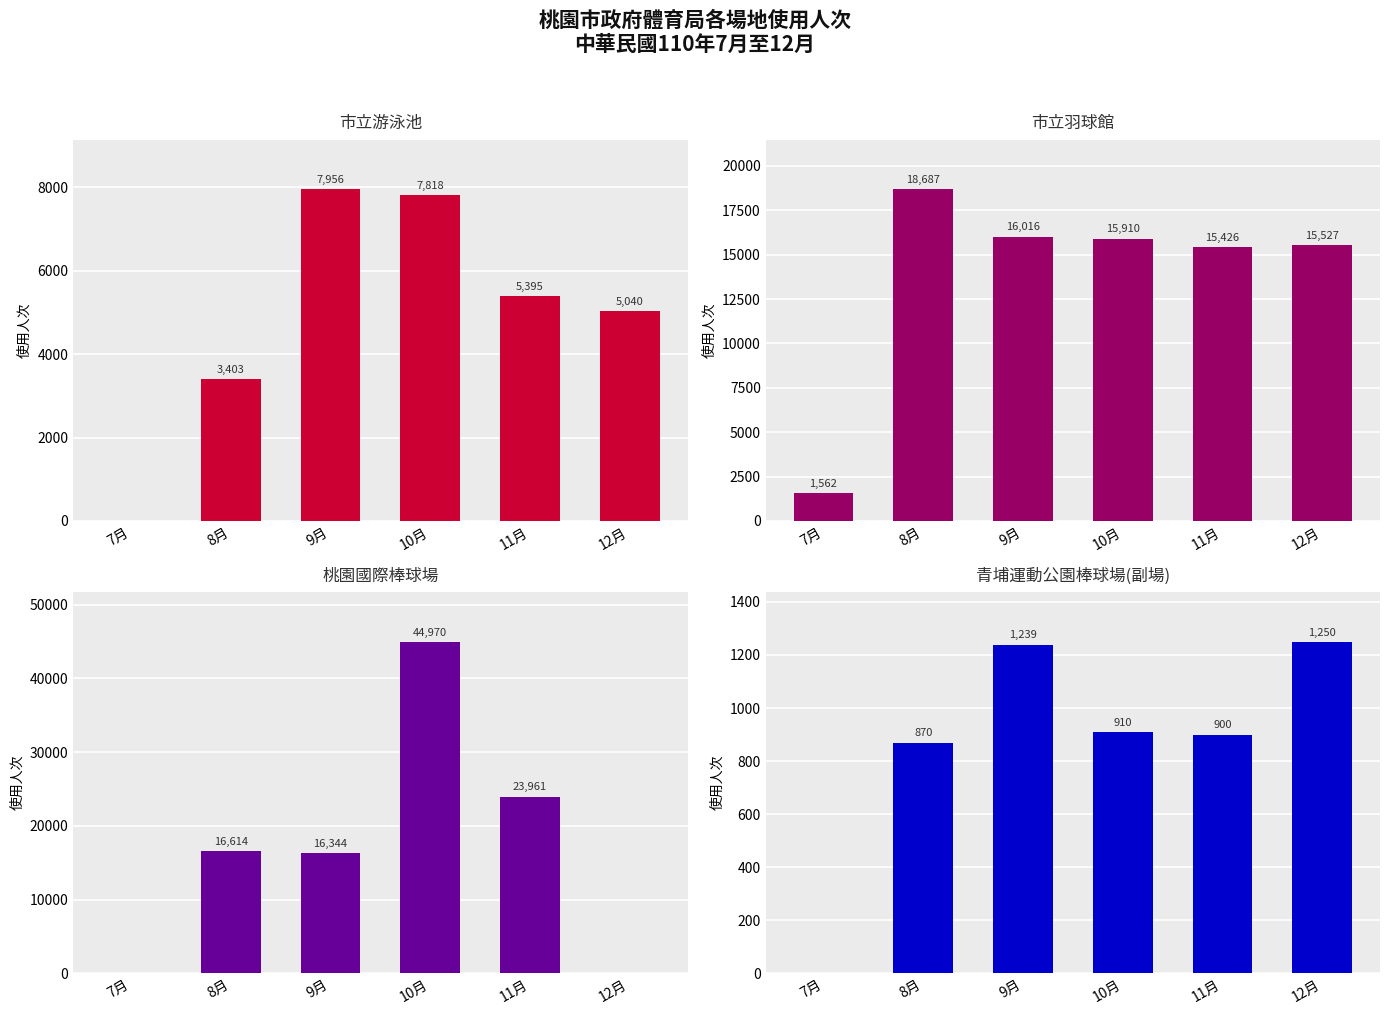

Rank the series by their maximum value, from highest to lowest.

桃園國際棒球場, 市立羽球館, 市立游泳池, 青埔運動公園棒球場(副場)